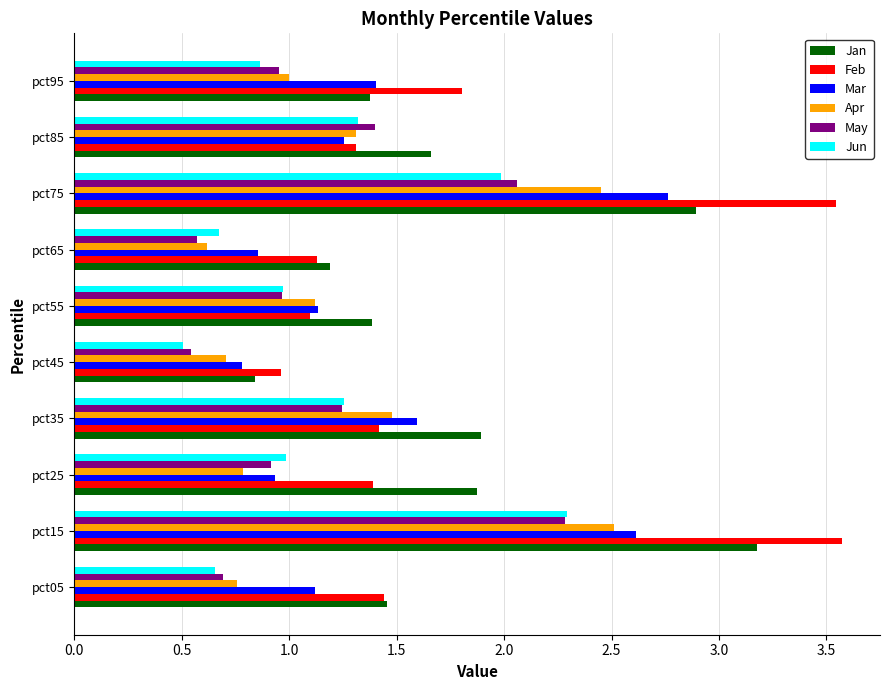

The value of May at pct25 is 0.9. True or false?

True